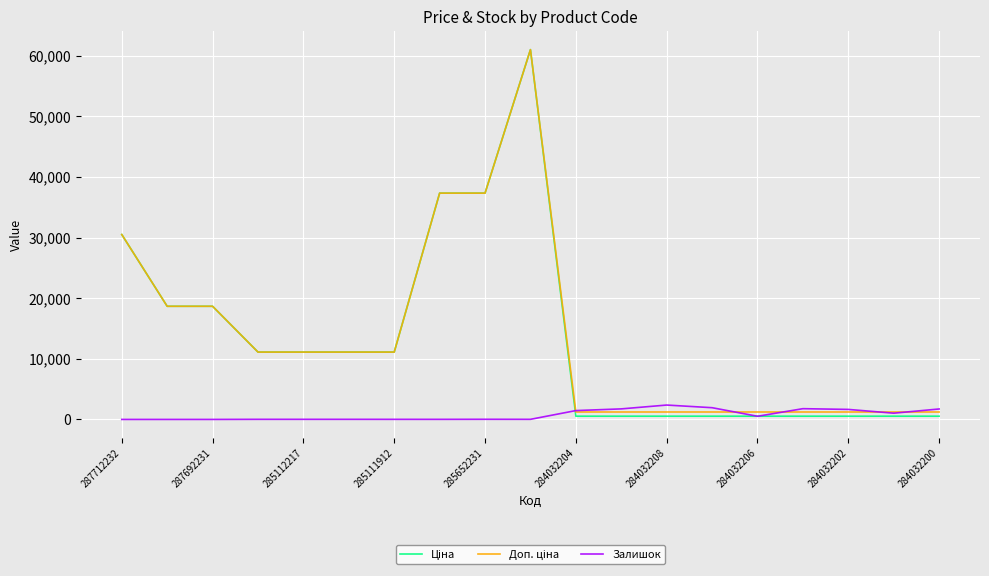

At how many categories does at least one series exceed 57893?

1